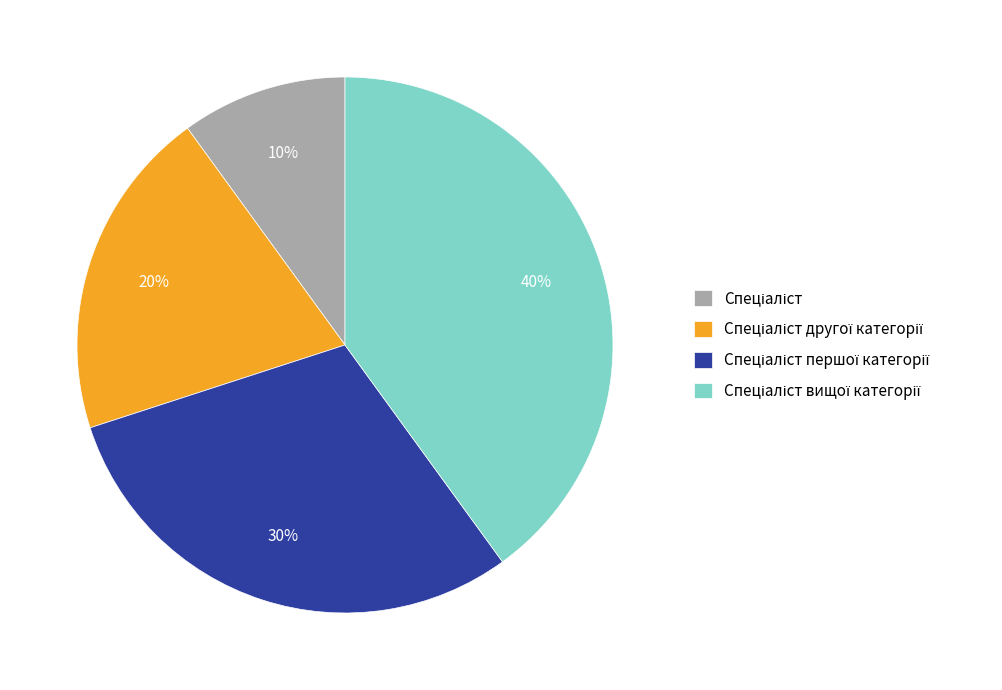

To the nearest percent, what is the difference between the largest and smallest slice percentages?

30%